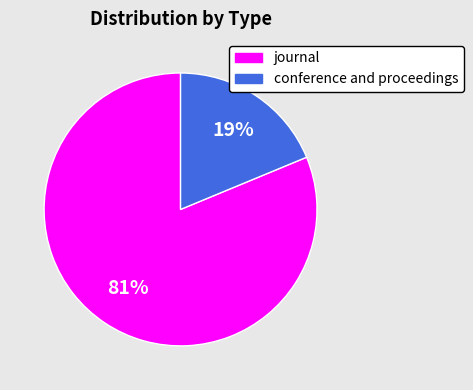

Combined, do conference and proceedings and journal account for over 50%?

Yes